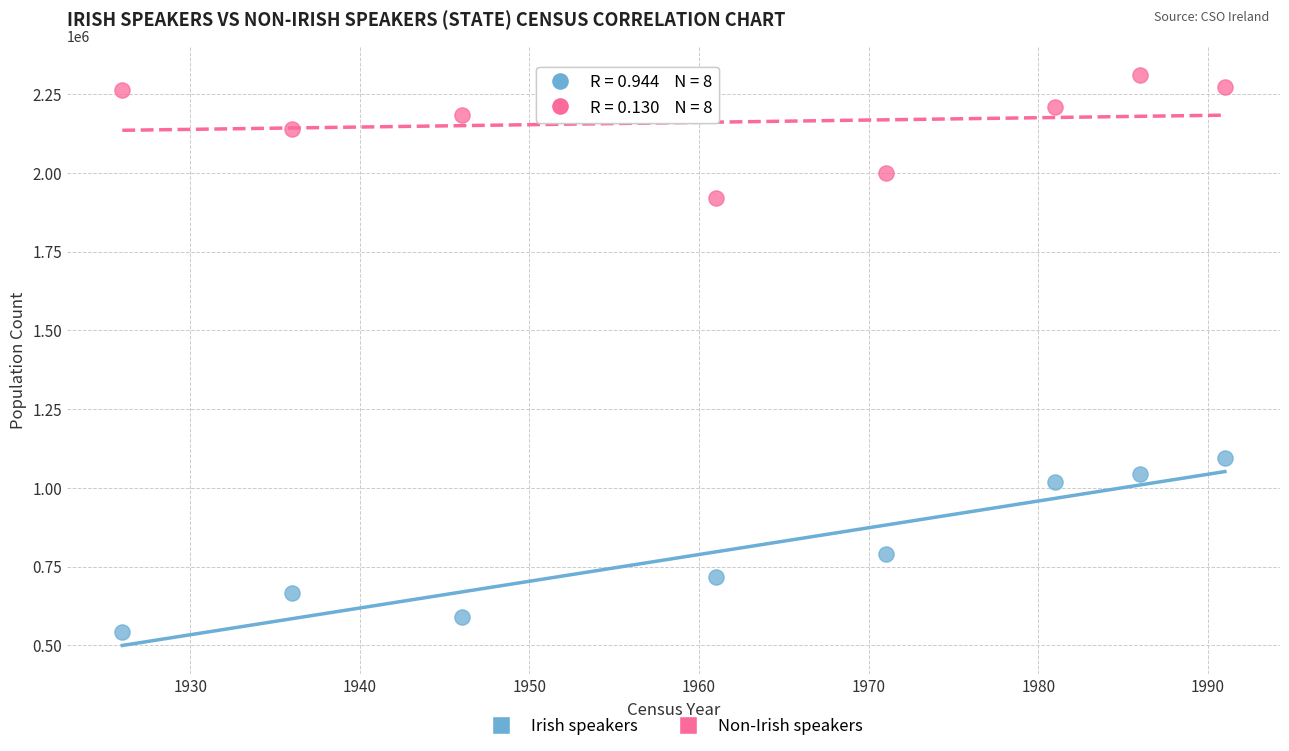

Which series contains the highest Y value?

Non-Irish speakers